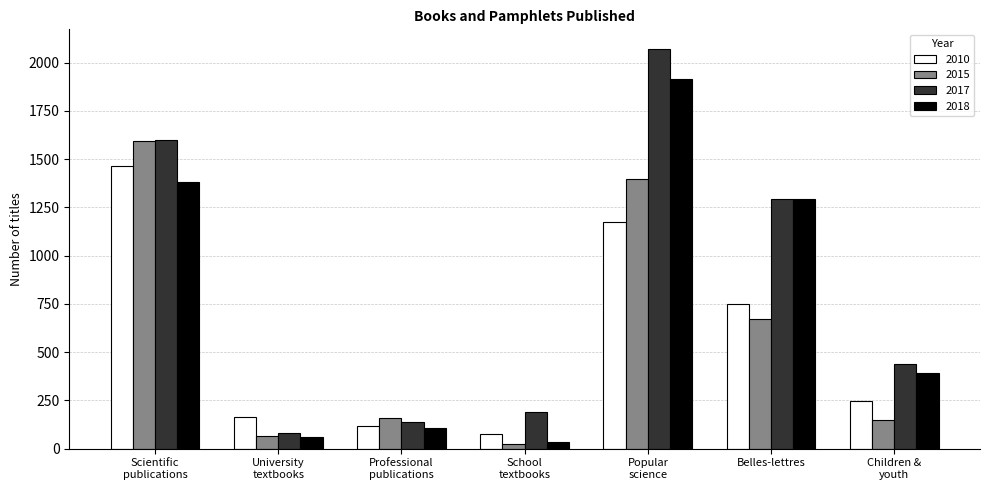

At how many categories does at least one series exceed 619?

3